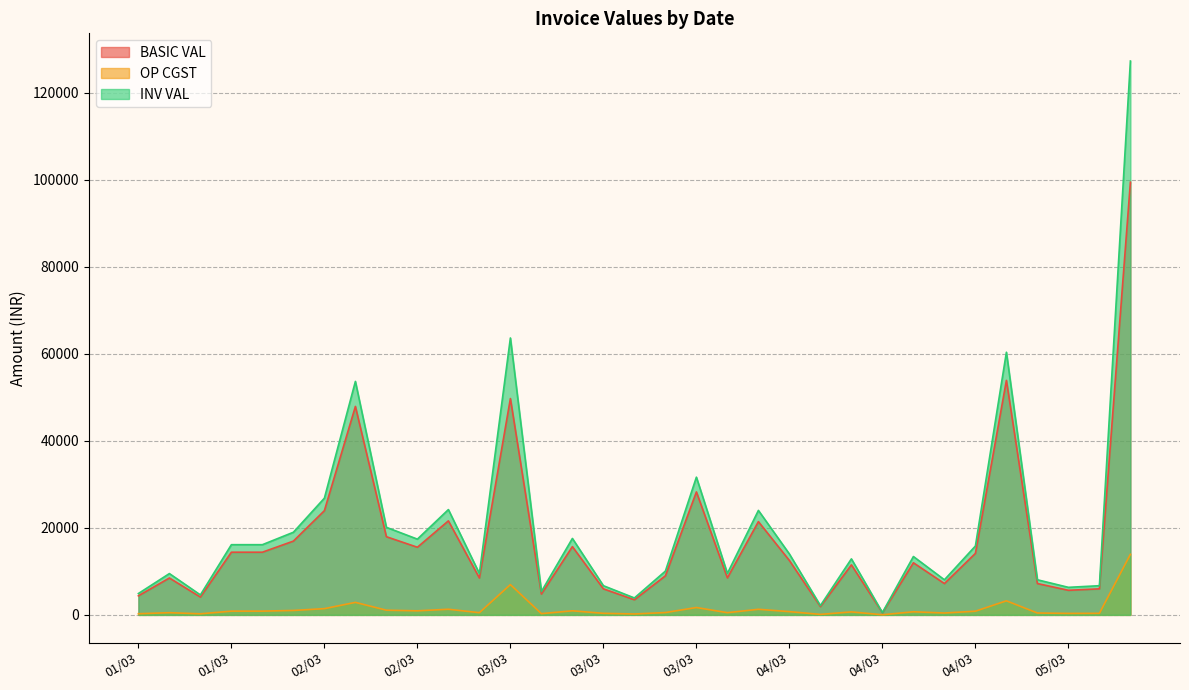

Does the chart display data point markers on the line(s)?

No